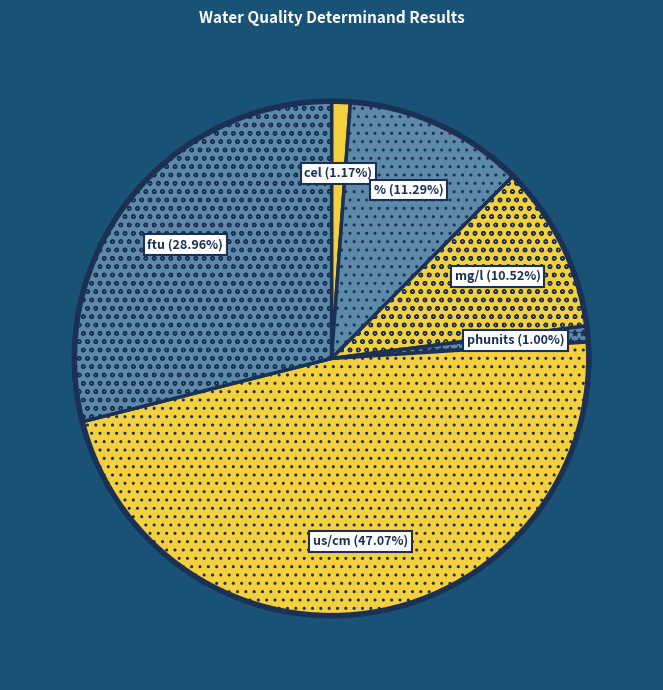

How many segments does this pie chart have?

6